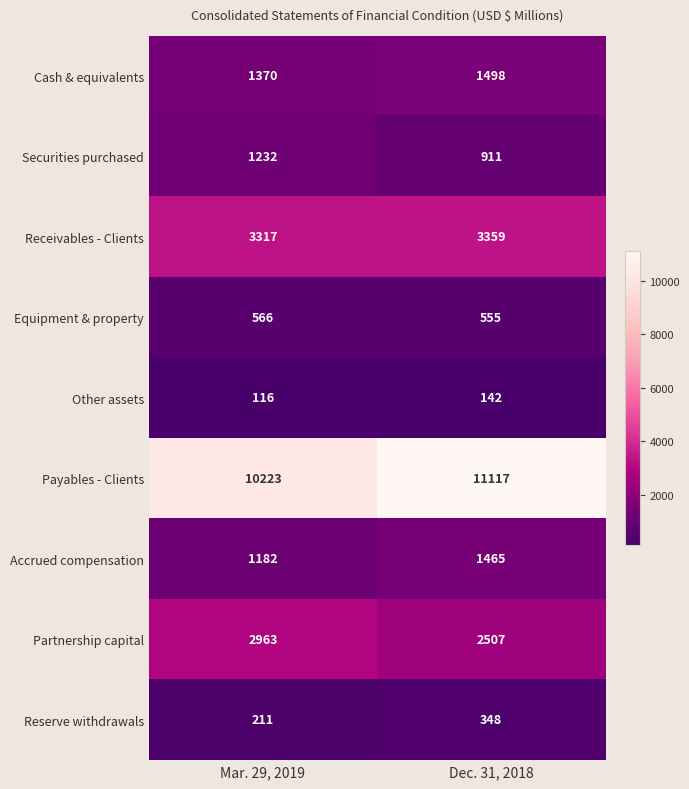

At Mar. 29, 2019, list the series in order from largest to smallest.

Payables - Clients, Receivables - Clients, Partnership capital, Cash & equivalents, Securities purchased, Accrued compensation, Equipment & property, Reserve withdrawals, Other assets